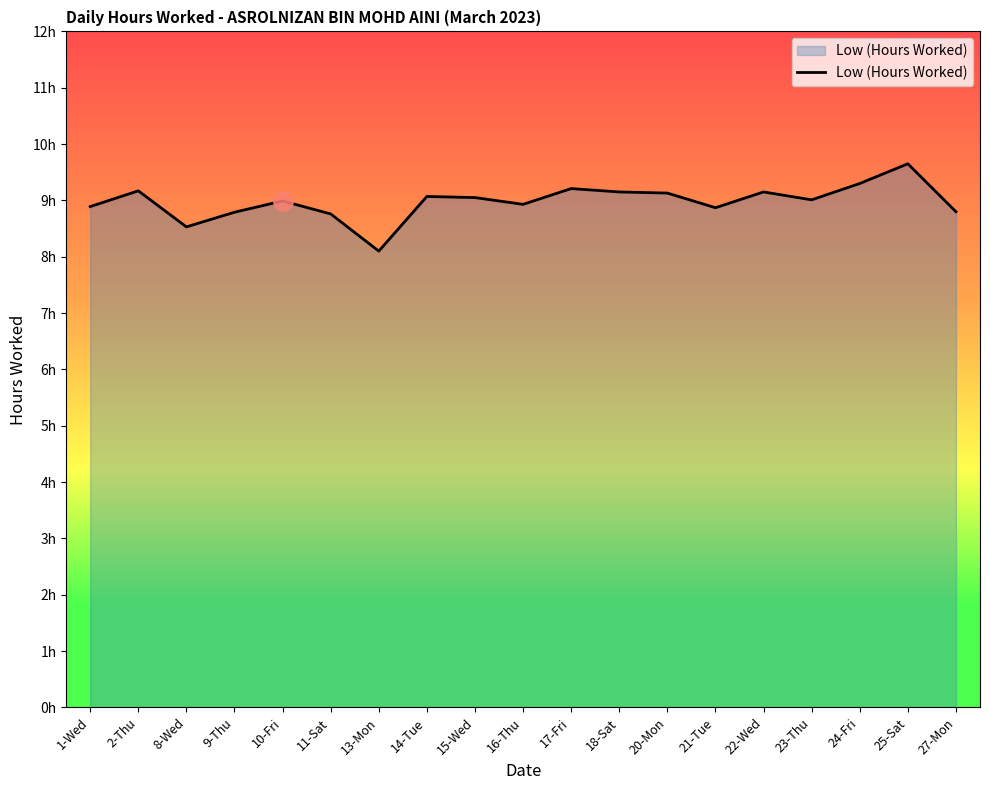

List the labels in order of value, largest first.

25-Sat, 24-Fri, 17-Fri, 2-Thu, 18-Sat, 22-Wed, 20-Mon, 14-Tue, 15-Wed, 23-Thu, 10-Fri, 16-Thu, 1-Wed, 21-Tue, 27-Mon, 9-Thu, 11-Sat, 8-Wed, 13-Mon